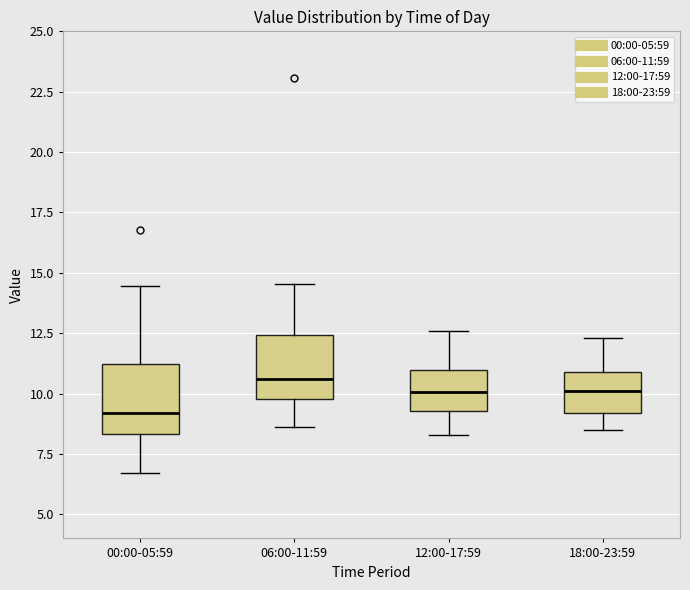

Reading left to right, transcribe this box plot: for each box, give where its median line is, the range the box spans, and where its two whiskers end, as read against the y-axis. The values are not printed on the chart, so give them approximately, as read against the axis.

00:00-05:59: median 9.0, box 8.5 to 11.0, whiskers 6.5 to 14.5
06:00-11:59: median 10.5, box 10.0 to 12.5, whiskers 8.5 to 14.5
12:00-17:59: median 10.0, box 9.5 to 11.0, whiskers 8.5 to 12.5
18:00-23:59: median 10.0, box 9.0 to 11.0, whiskers 8.5 to 12.5